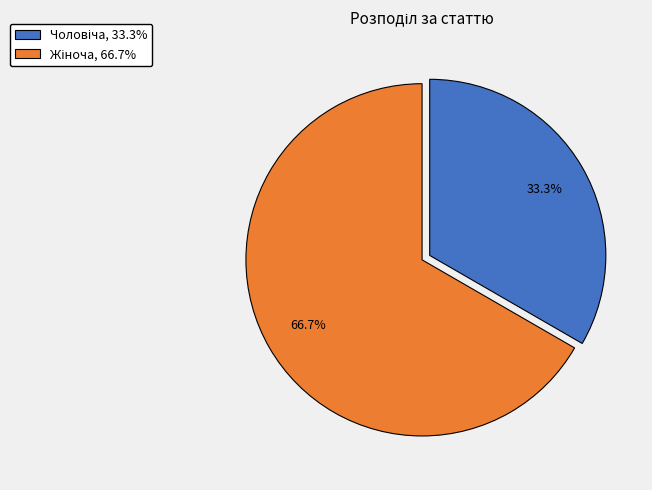

To the nearest percent, what is the average slice percentage?

50%